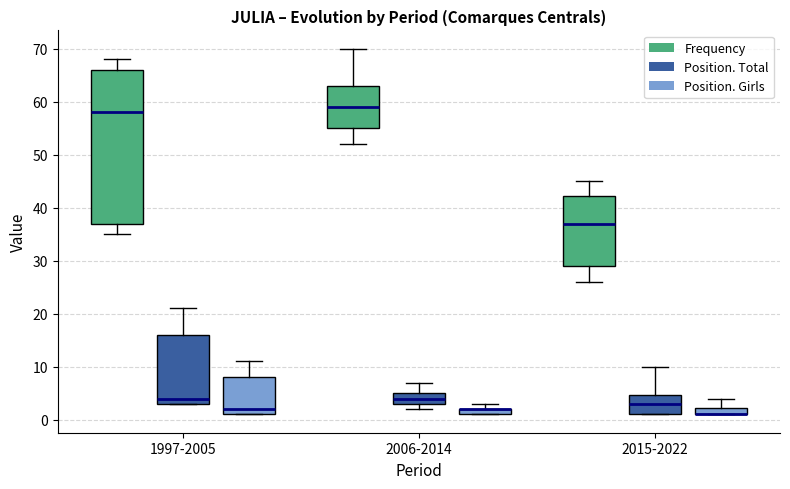

Comparing the boxes themselves (not the whiskers), which one is the tallest?

1997-2005 (Frequency)